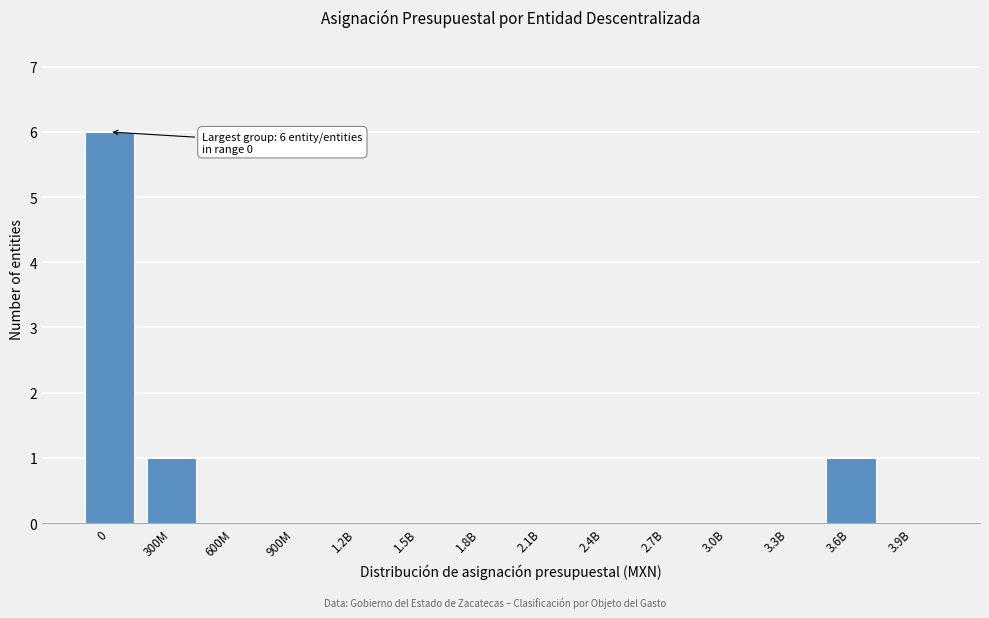

Reading right to left, what are all the values shown in this chart?

3.9B=0	3.6B=1	3.3B=0	3.0B=0	2.7B=0	2.4B=0	2.1B=0	1.8B=0	1.5B=0	1.2B=0	900M=0	600M=0	300M=1	0=6